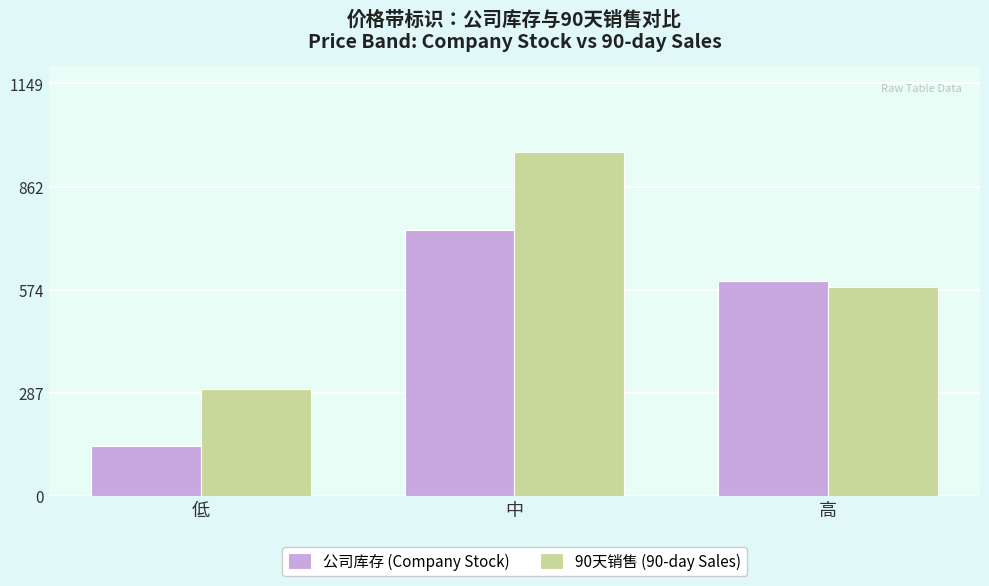

Reading left to right, extract all data points from this chart.

公司库存 (Company Stock): 139	741	599
90天销售 (90-day Sales): 297	958	582